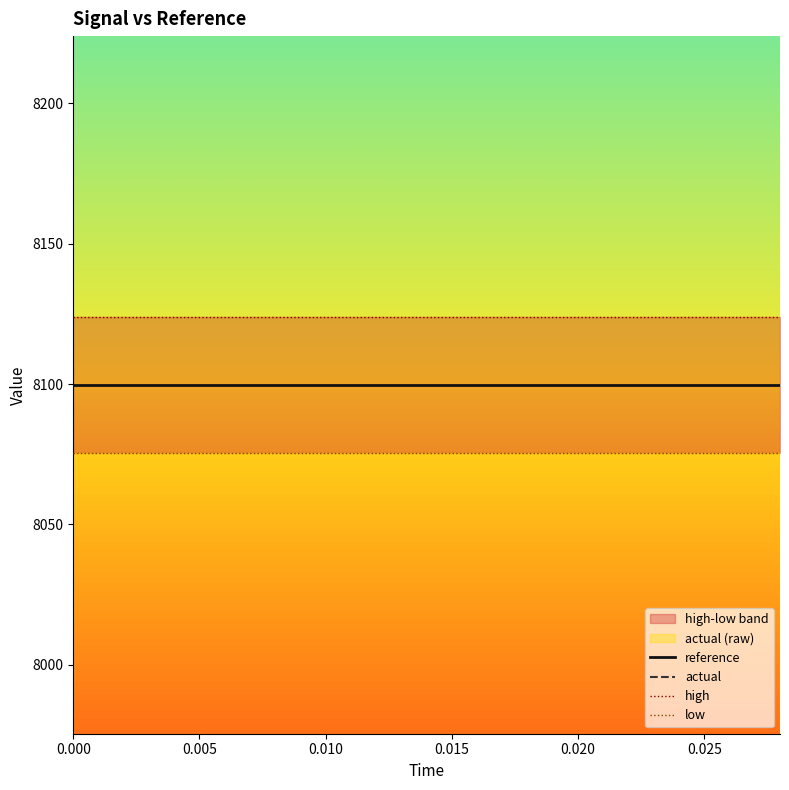

What is the sum of all high values?

121859.9